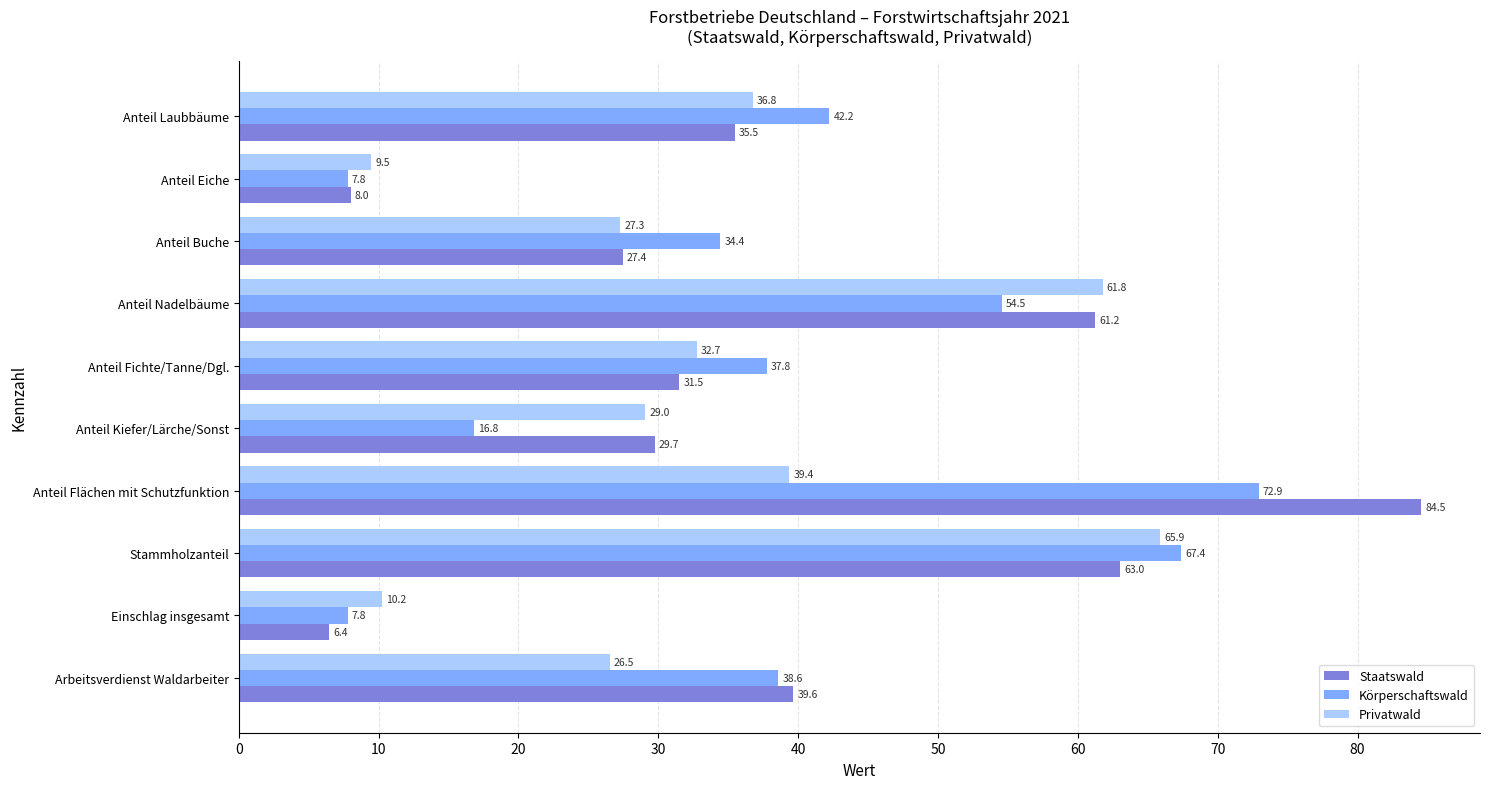

Is it true that Privatwald equals 9.5 at Anteil Buche?

False